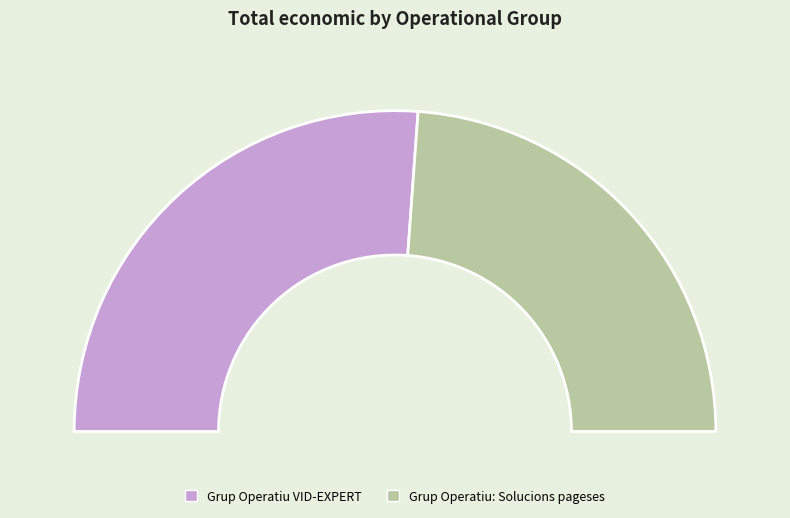

To the nearest percent, what is the average slice percentage?

50%